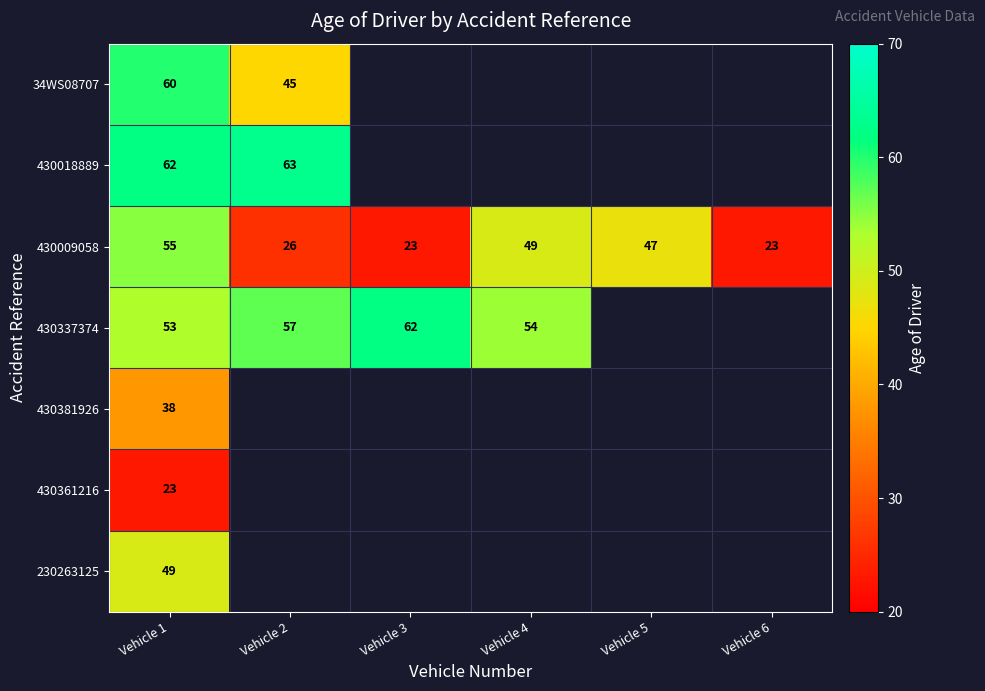

True or false: 430337374 has a value of 90 at Vehicle 4.

False